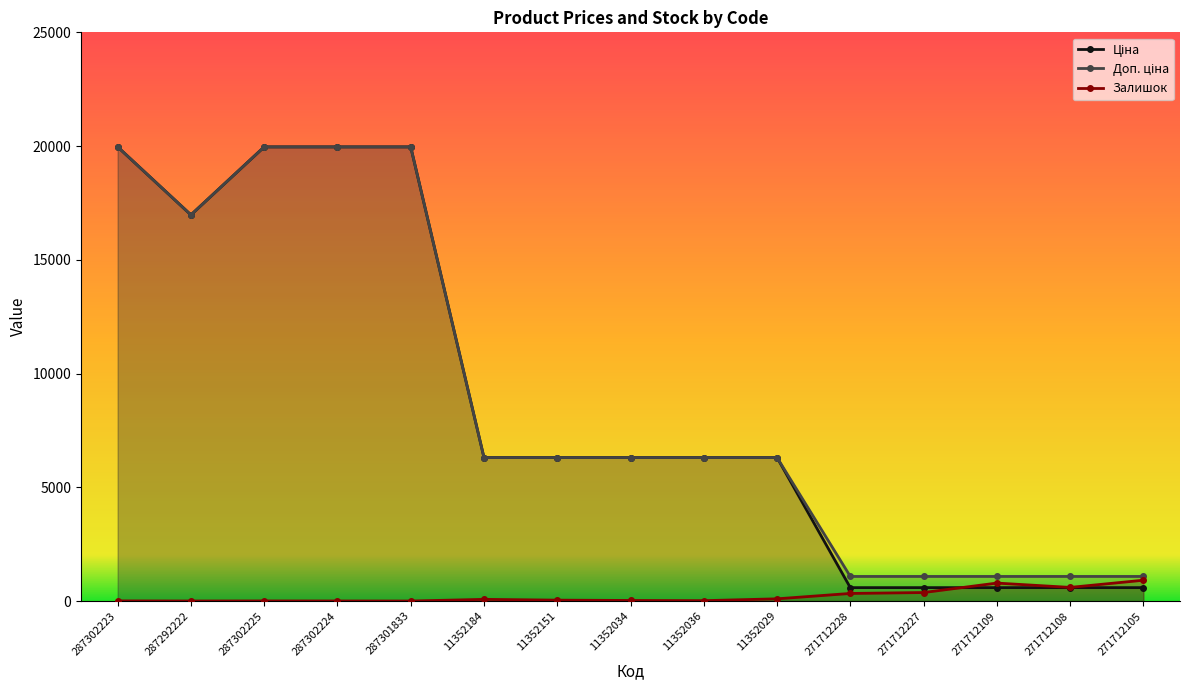

At which category is the sum across all series the highest?

287302223